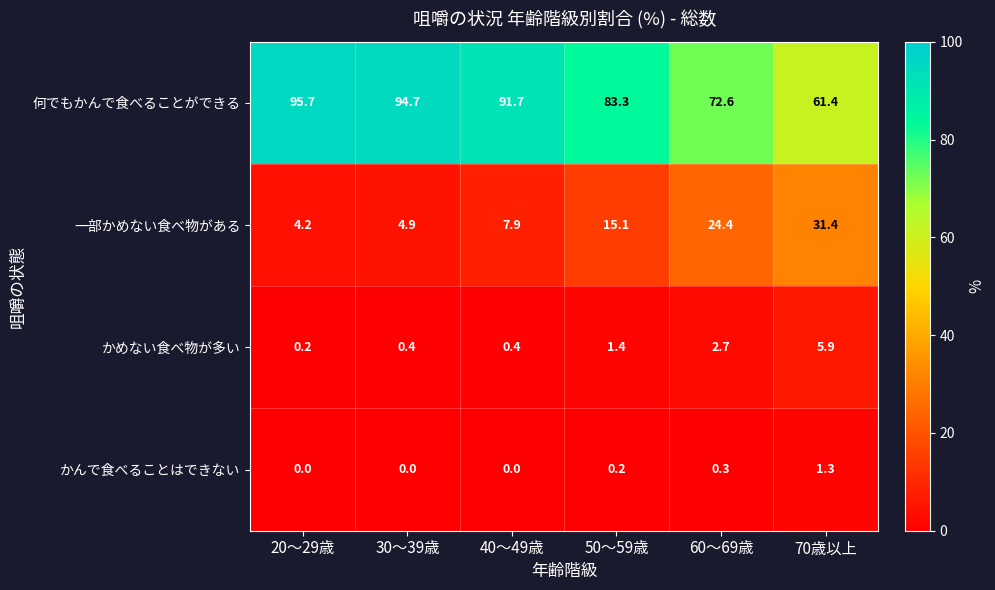

What is the average value of the かめない食べ物が多い series?

1.8